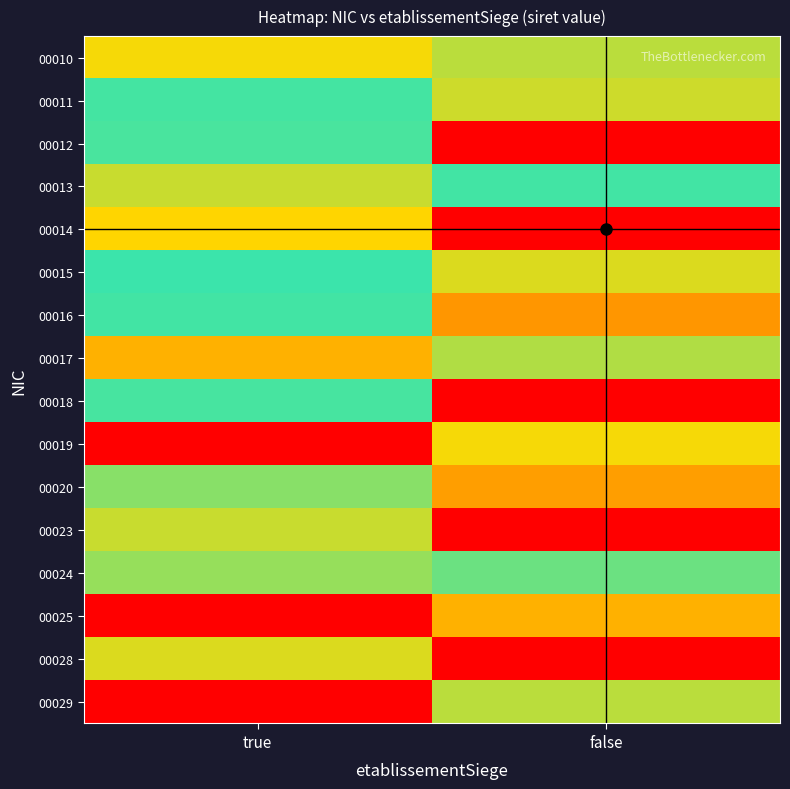

What is the total value across all series at false?

7.4